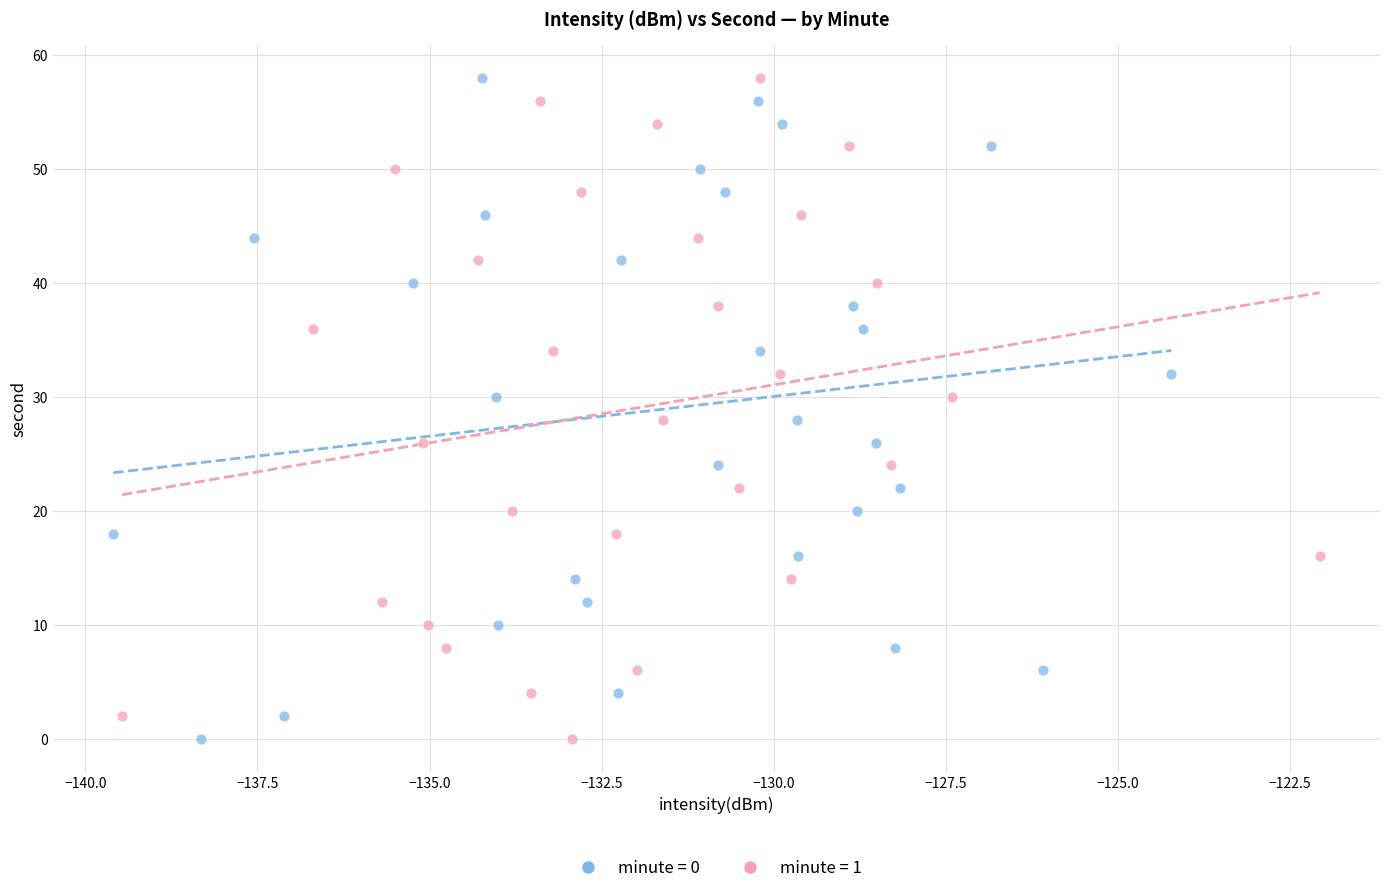

What are all the series names shown in the legend?

minute = 0, minute = 1